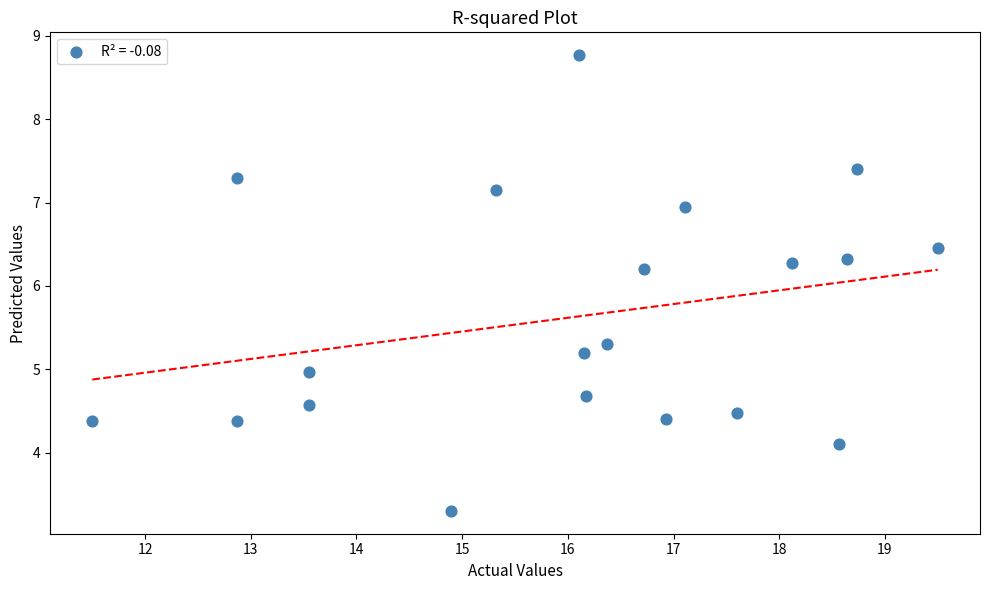

What Y value in the scatter plot is closest to 6?

6.2